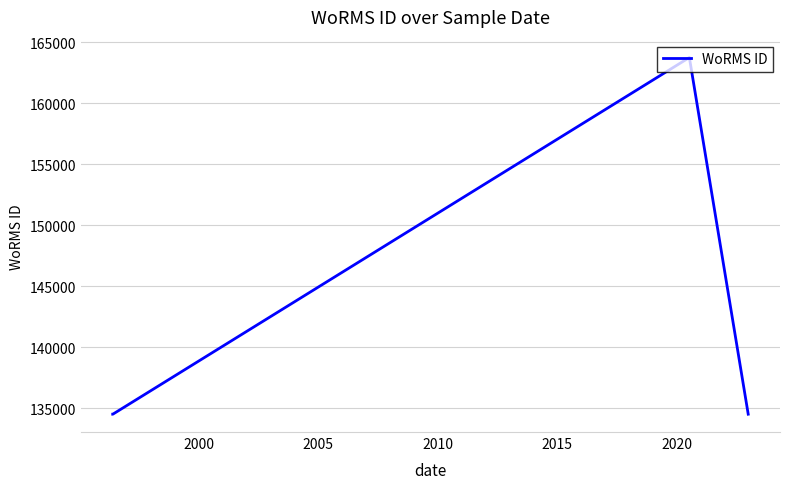

Reading right to left, transcribe all the data shown in this chart.

134526	163747	134526	134526